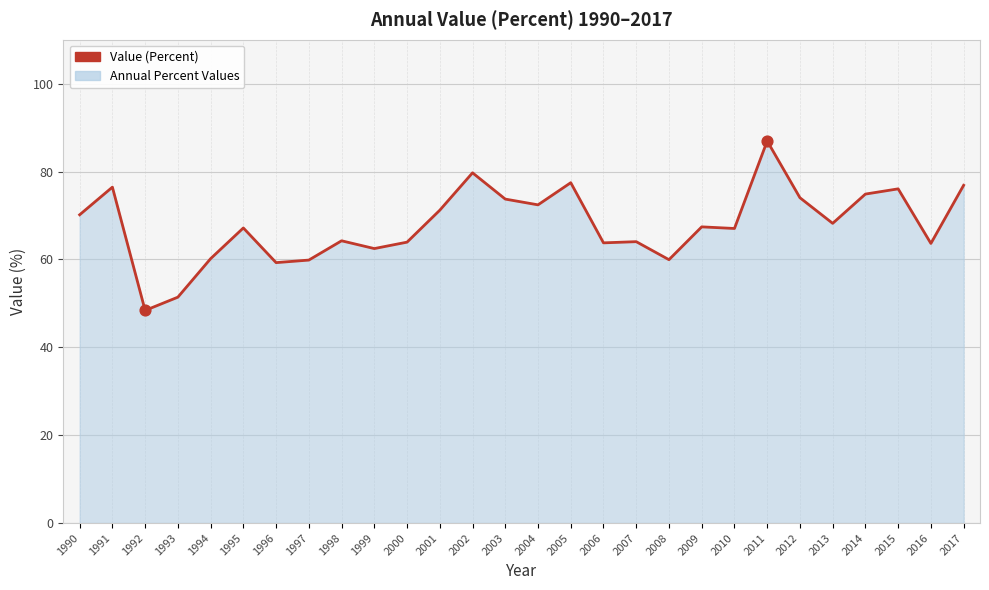

Approximately how many times larger is the value at 2014 compared to 2017?

1.0